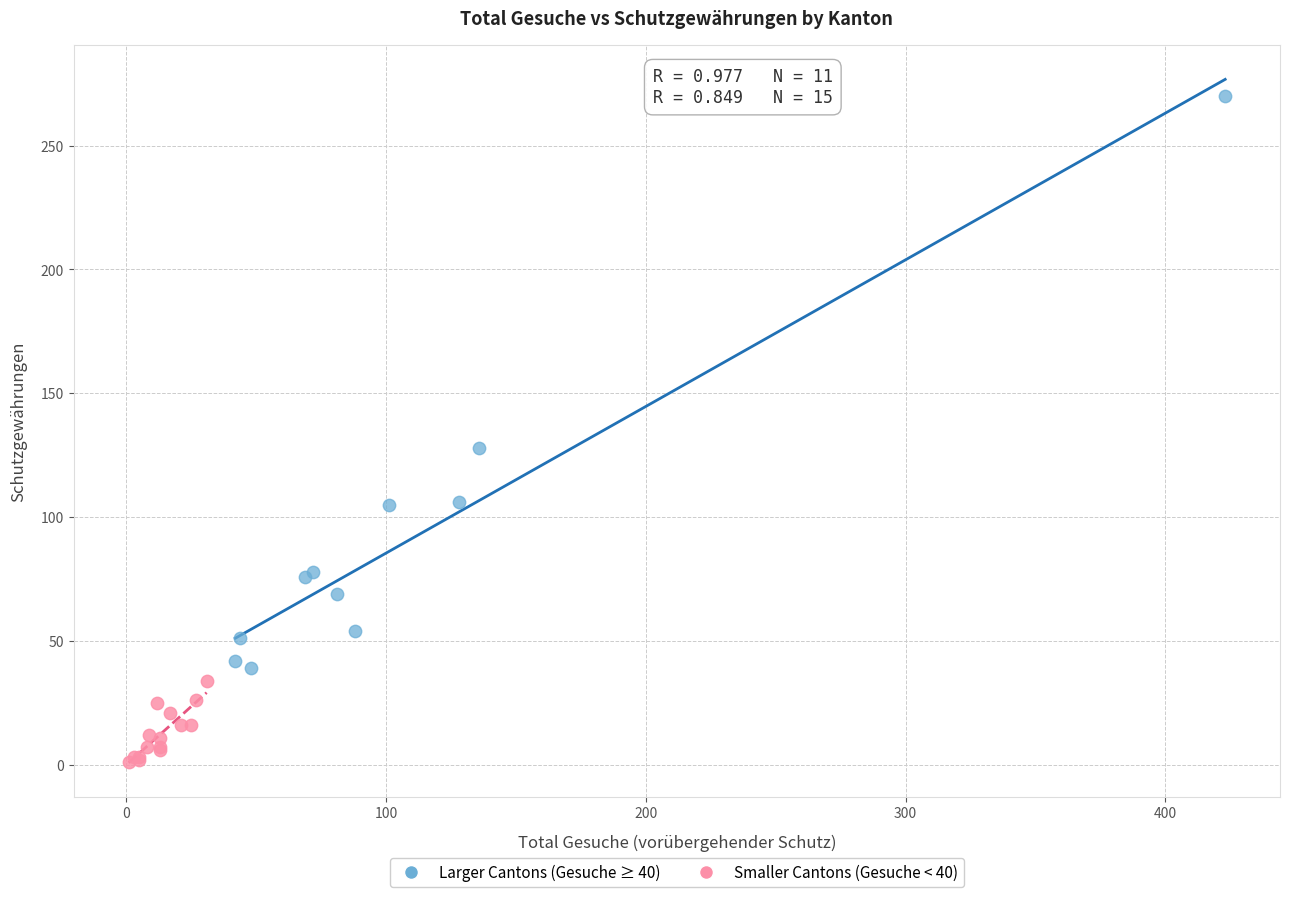

Which series reaches the maximum Y coordinate?

Larger Cantons (Gesuche ≥ 40)